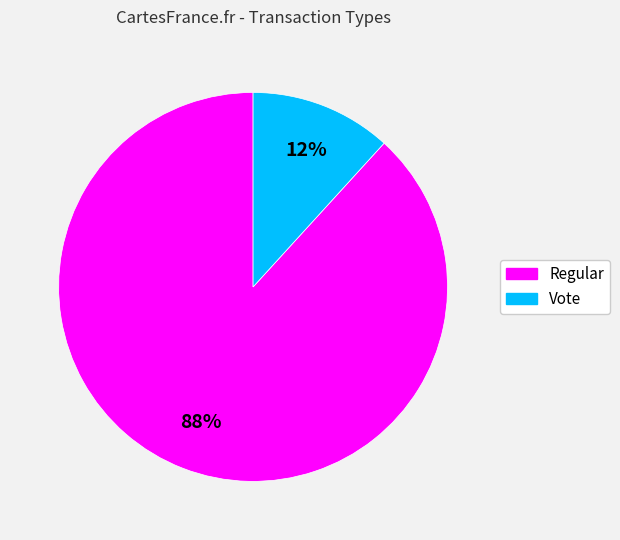

Approximately how many times larger is the value at Vote compared to Regular?

0.1